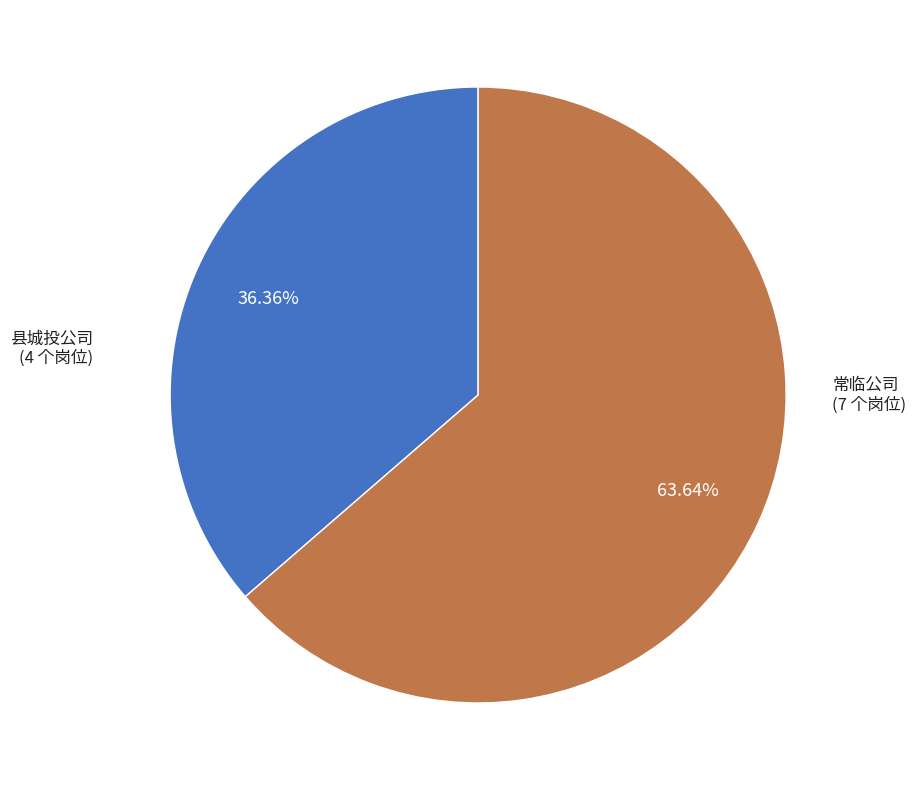

Is there any slice that represents more than half of the pie?

Yes